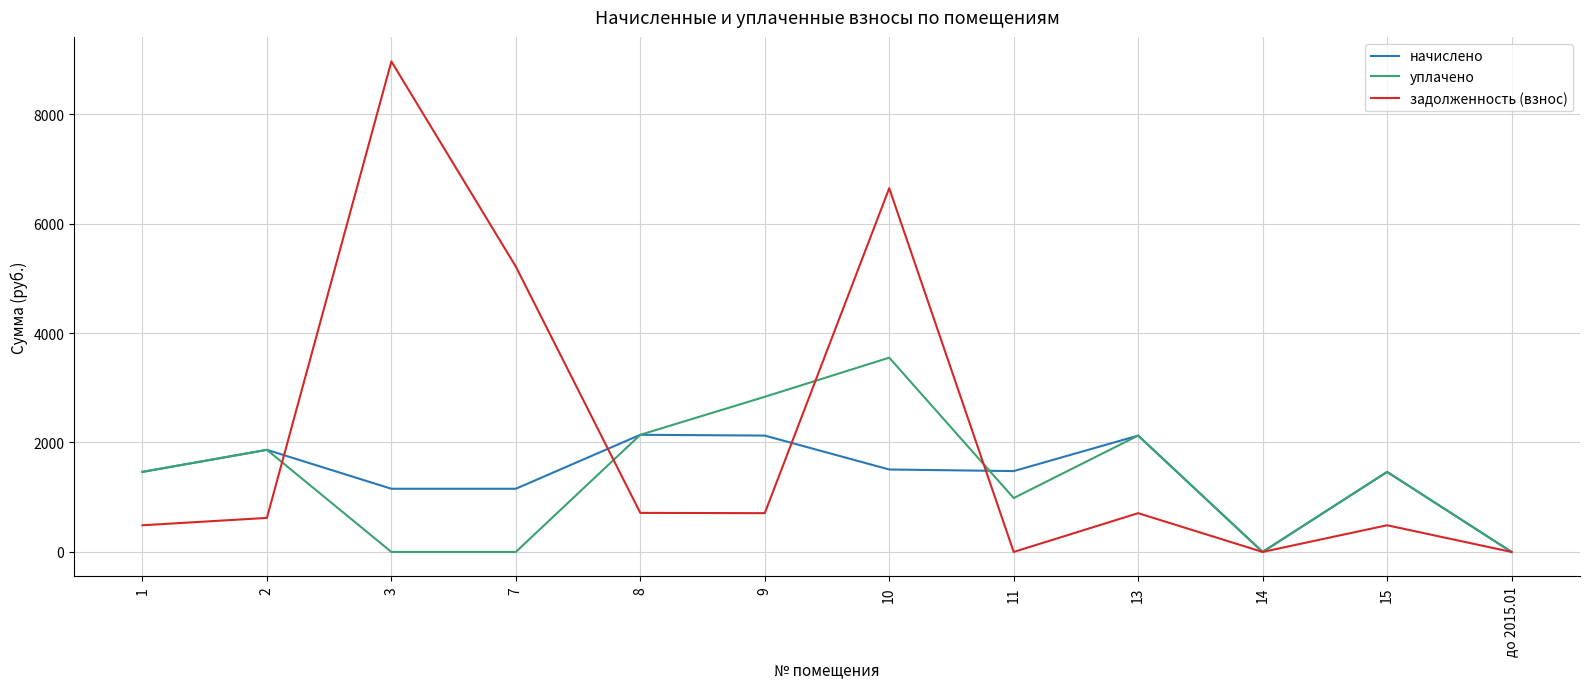

What is the difference between the second highest and minimum values in the задолженность (взнос) series?

6646.5